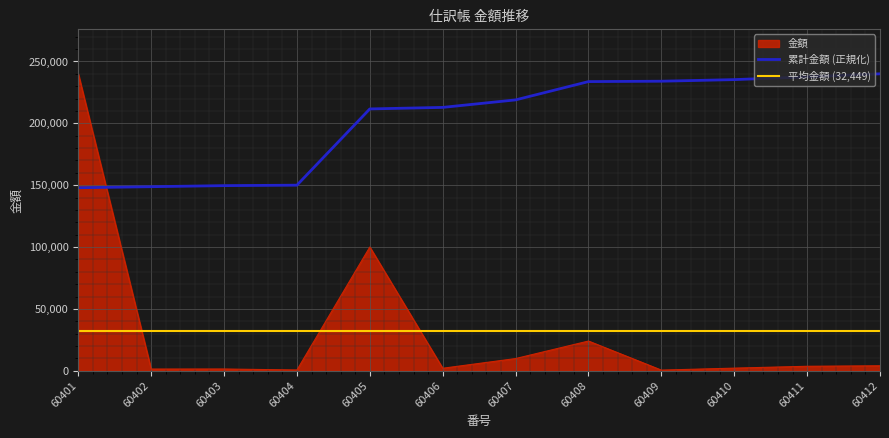

What is the greatest value displayed?

240000